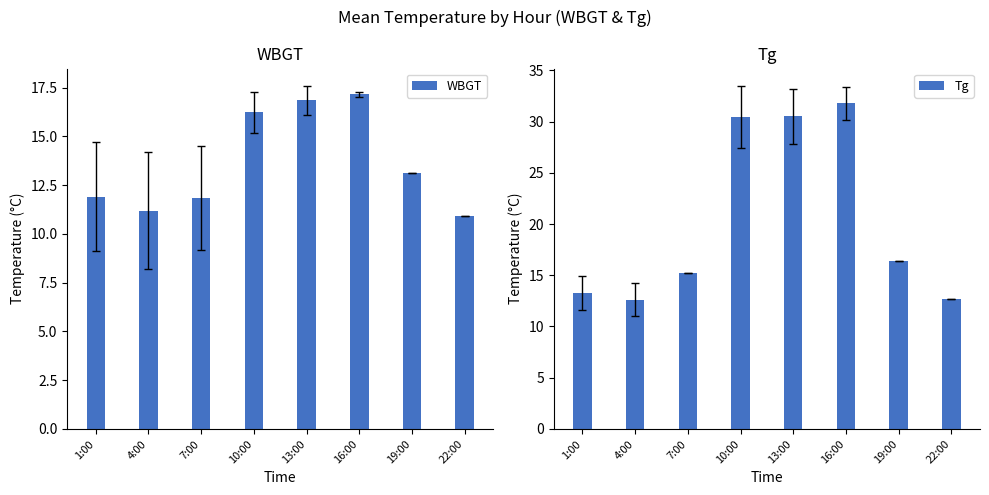

What is the total value across all series at 10:00?

46.7